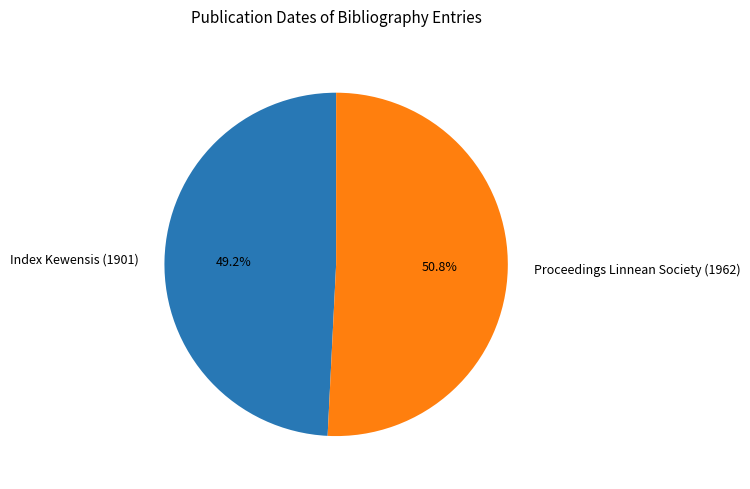

To the nearest percent, what is the difference between the Index Kewensis (1901) and Proceedings Linnean Society (1962) slice percentages?

2%